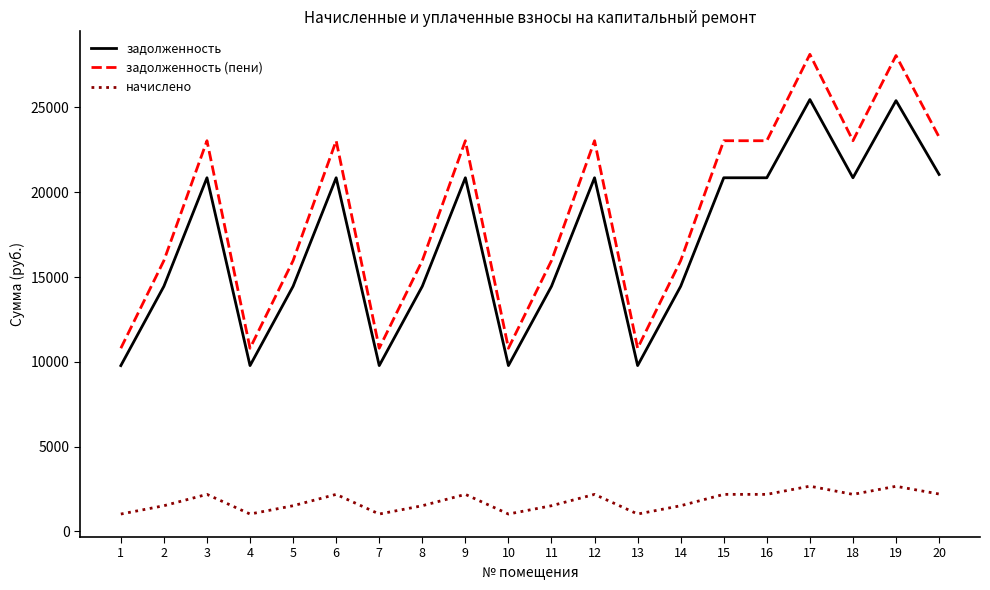

Is it true that задолженность (пени) equals 11871.7 at 17?

False